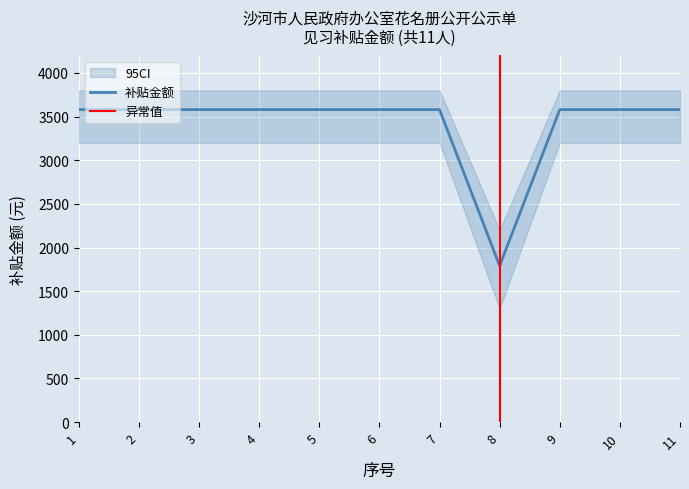

Count the number of data series in this chart.

1